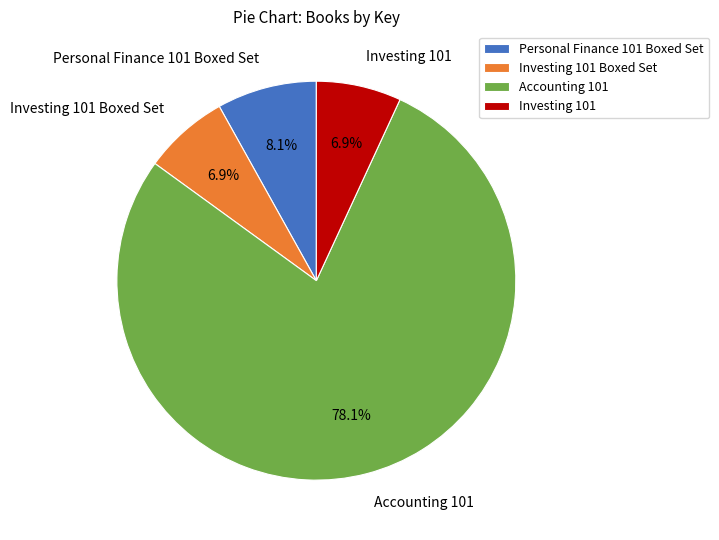

True or false: Accounting 101 accounts for 78% of the total.

True